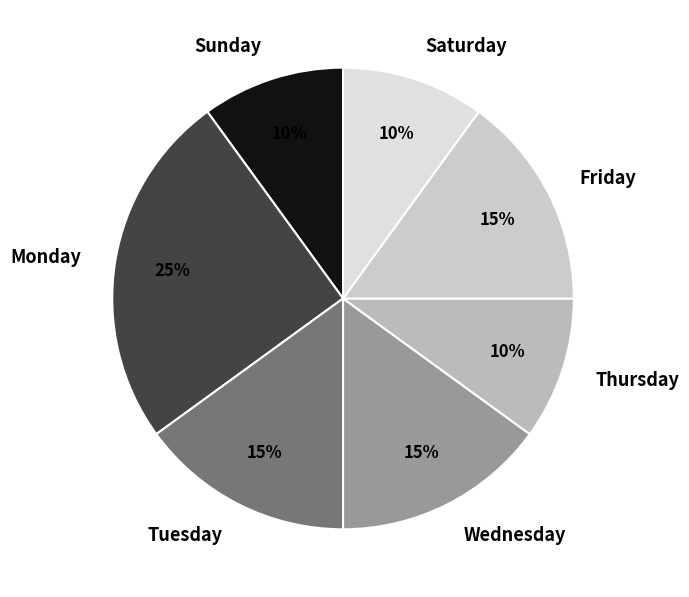

To the nearest percent, what is the difference between the largest and smallest slice percentages?

15%